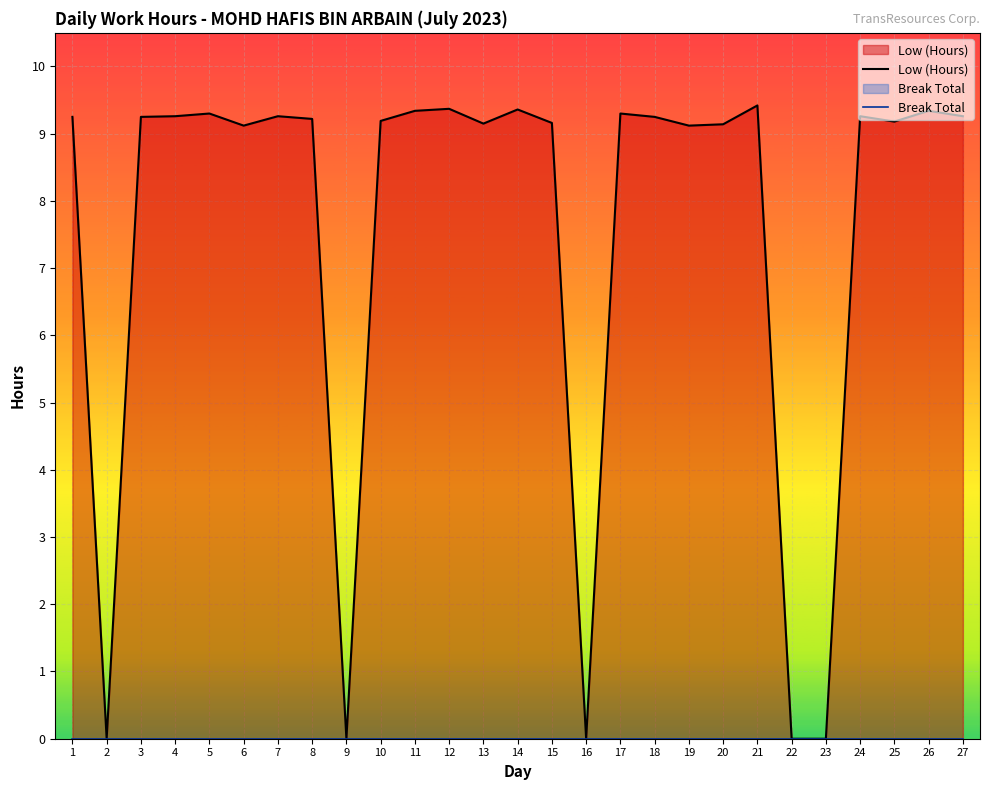

Rank the categories by value from highest to lowest.

21, 12, 14, 11, 26, 5, 17, 4, 7, 24, 27, 1, 3, 18, 8, 10, 25, 15, 13, 20, 6, 19, 2, 9, 16, 22, 23